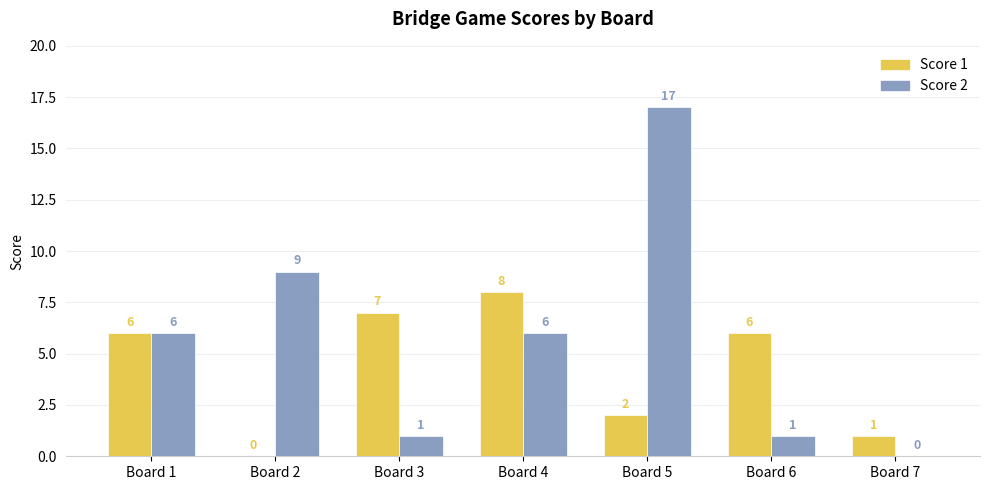

What is the sum of all Score 1 values?

30